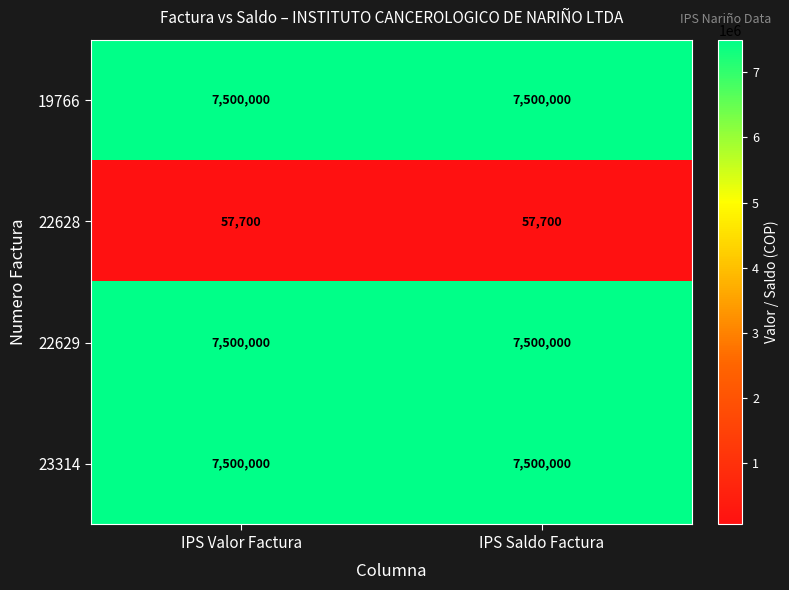

What is the total value across all series at IPS Saldo Factura?

22557700